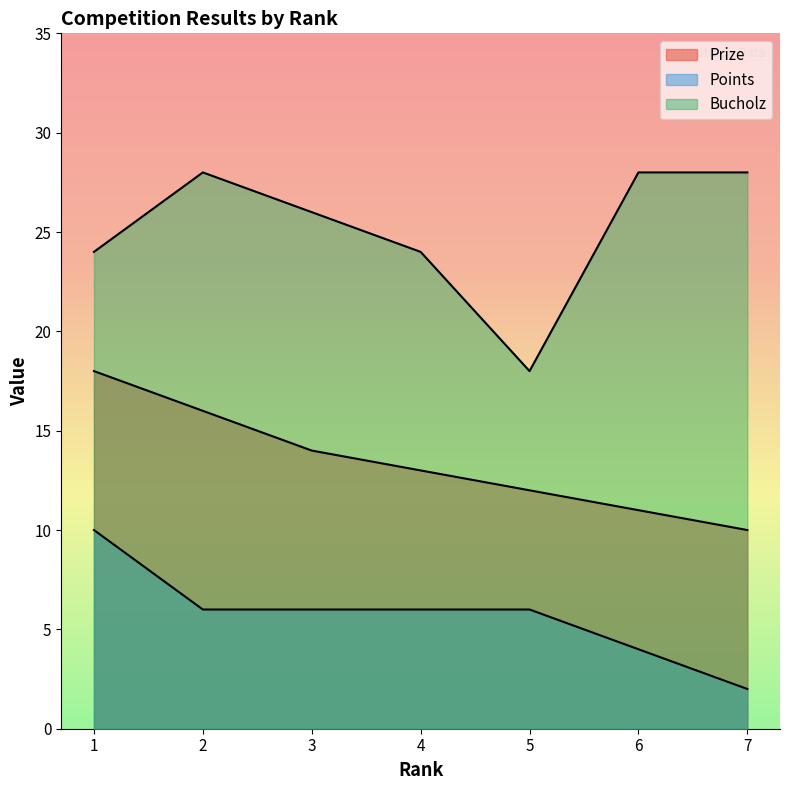

How many data points in Points are less than 6?

2